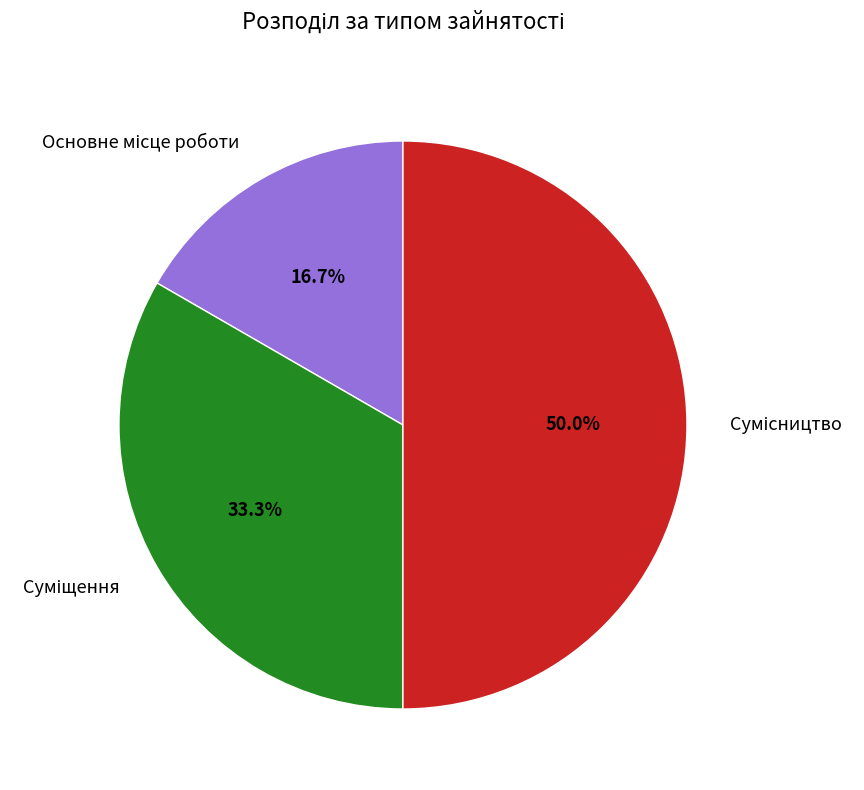

How many segments does this pie chart have?

3